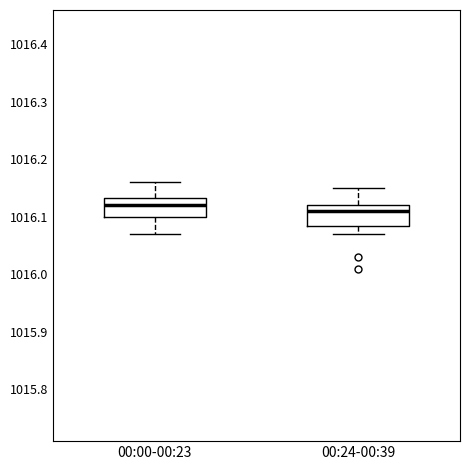

Where does the lower whisker of the box for 00:00-00:23 end on the y-axis? The values are not printed on the chart, so give them approximately, as read against the axis.

1016.07